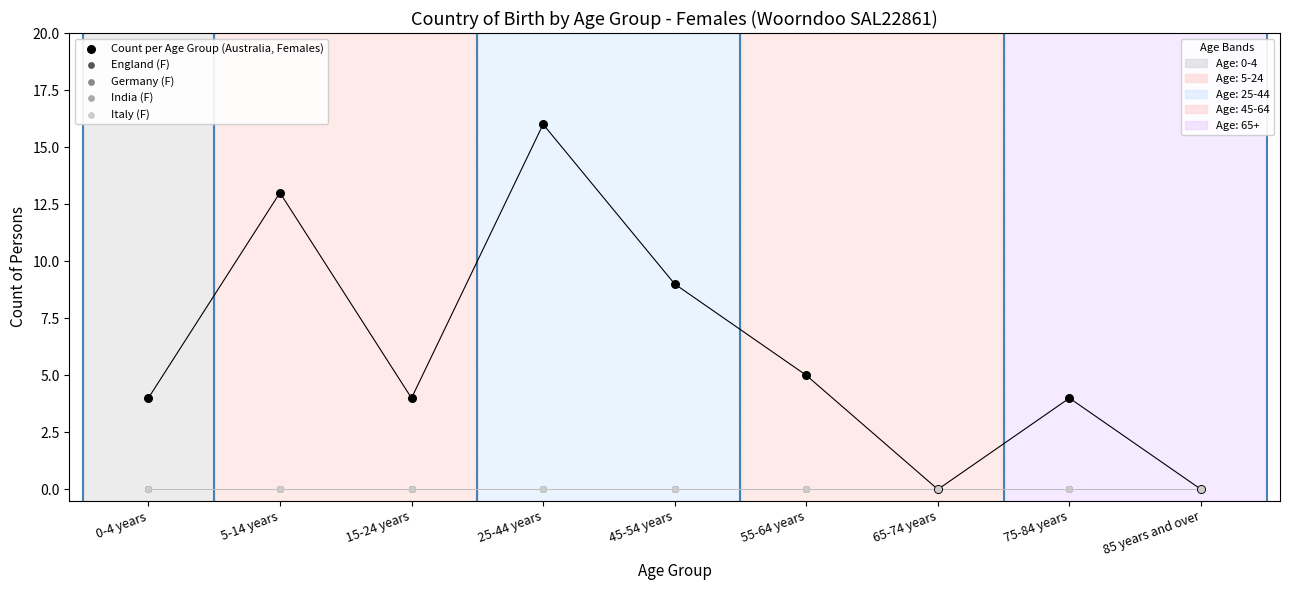

Which series contains the lowest Y value?

Count per Age Group (Australia, Females)